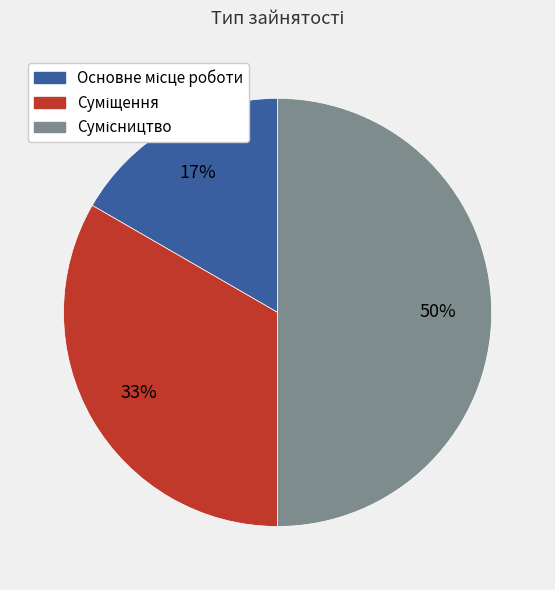

To the nearest percent, what is the difference between the largest and smallest slice percentages?

33%